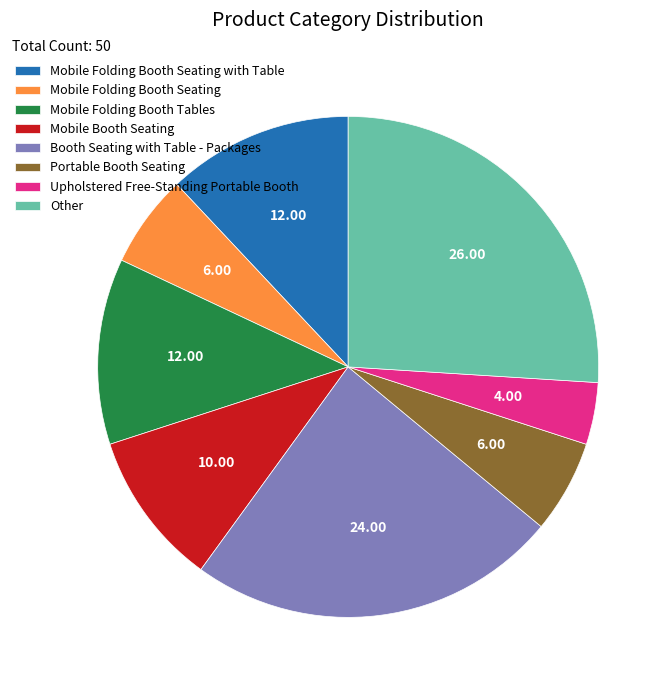

Approximately how many times larger is the value at Booth Seating with Table - Packages compared to Other?

0.9